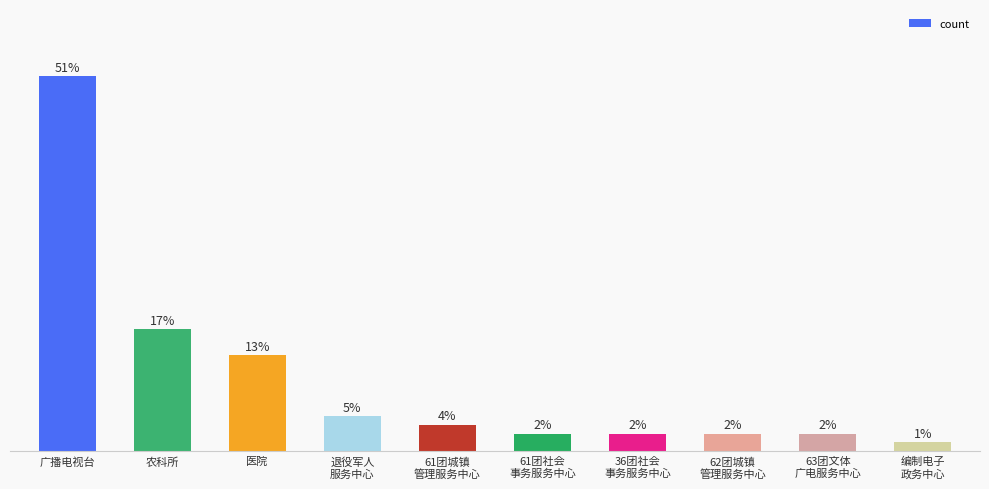

At which label is the value closest to 22?

农科所